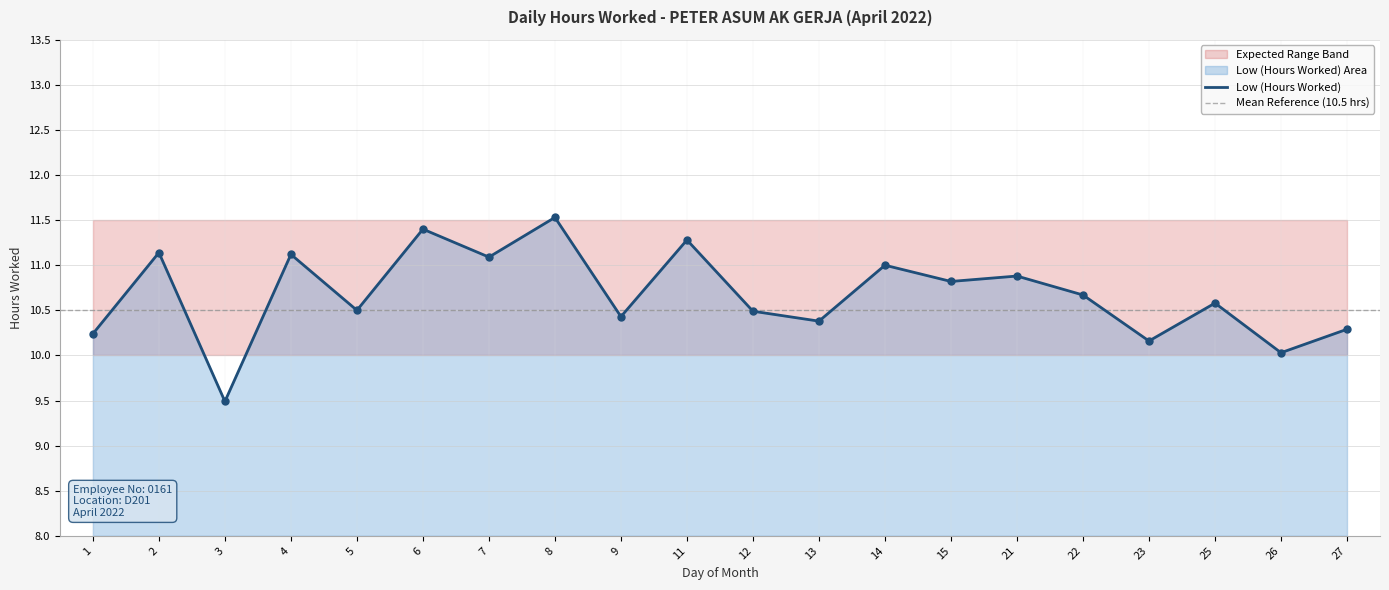

Which has a higher value, 22 or 11?

11